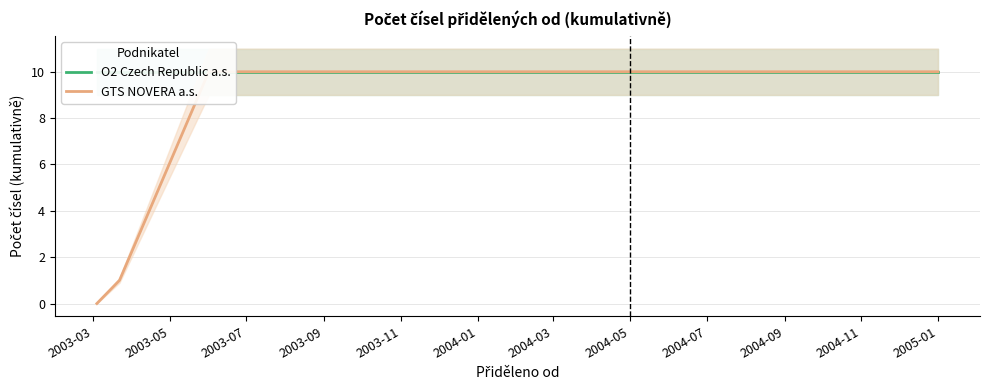

How many data points does each series have?

8